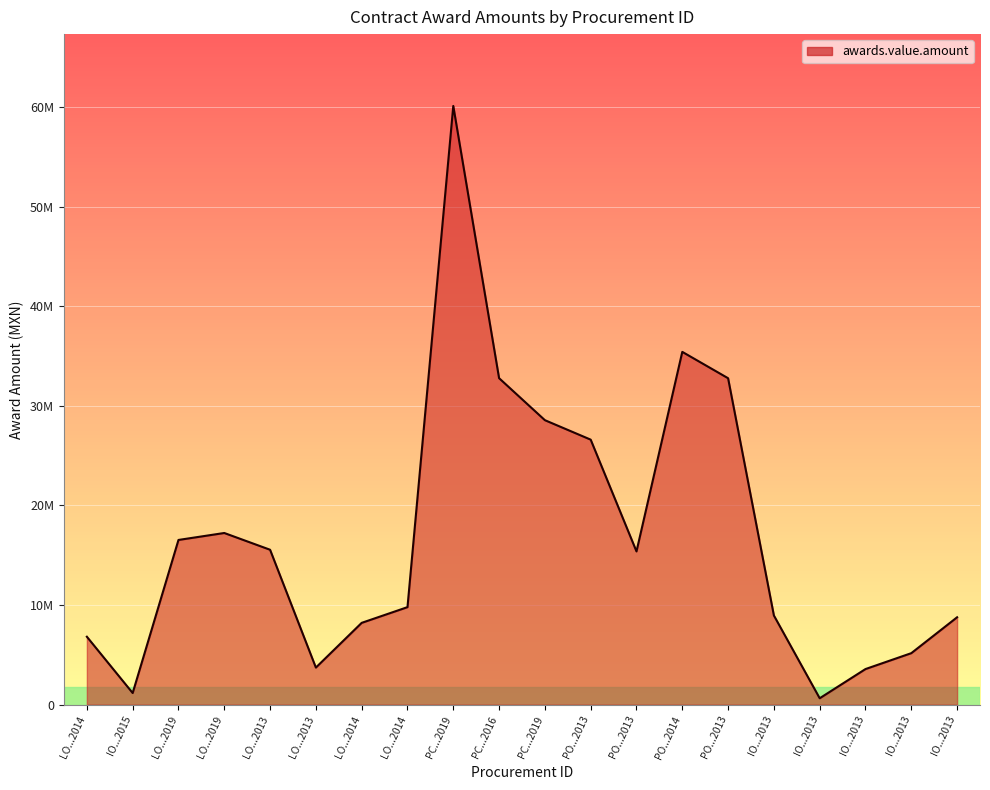

Does the chart have visible grid lines?

Yes